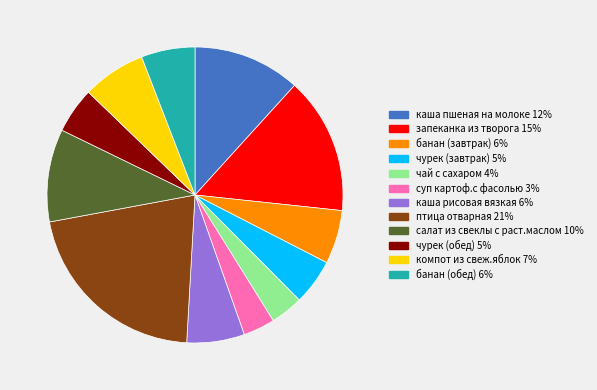

Approximately how many times larger is the value at чурек (обед) compared to каша пшеная на молоке?

0.4